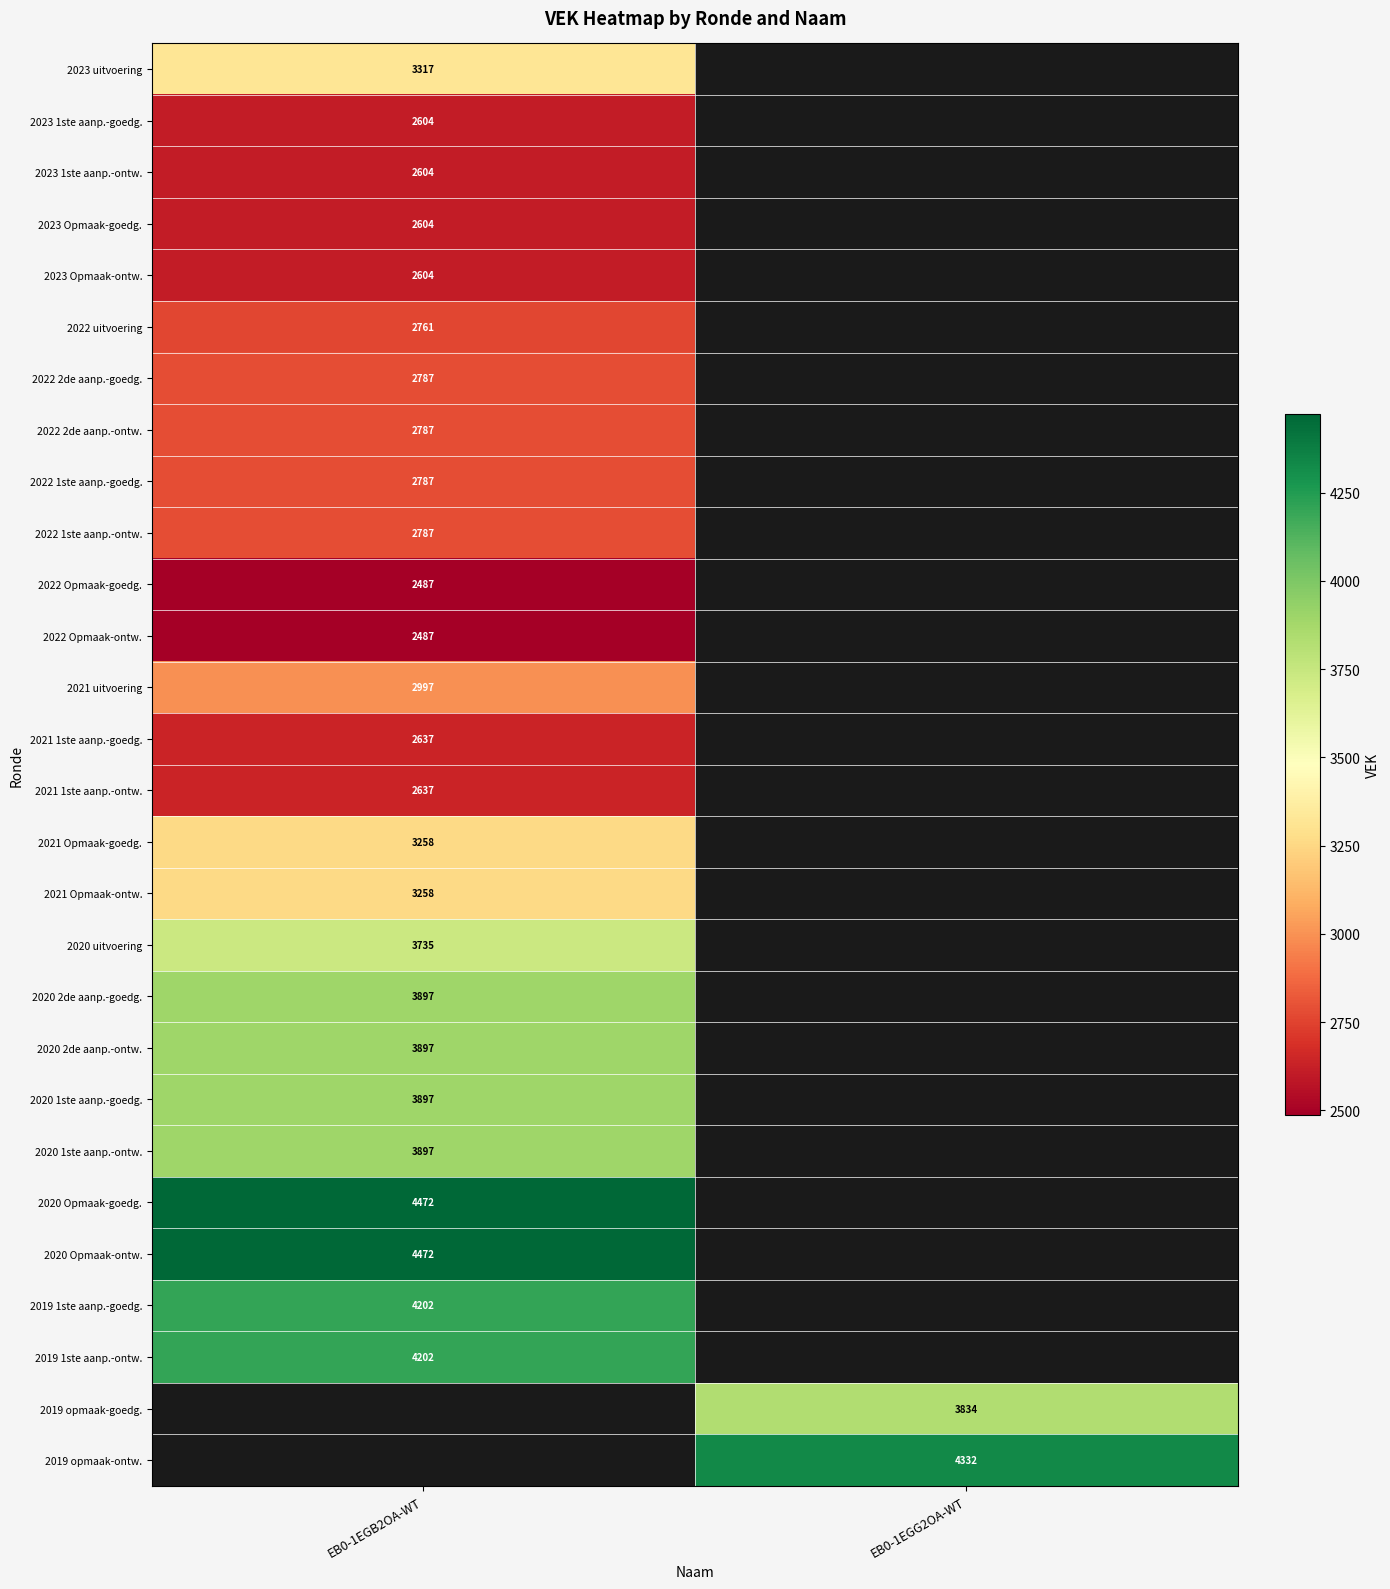

What is the greatest value displayed?

4472.0